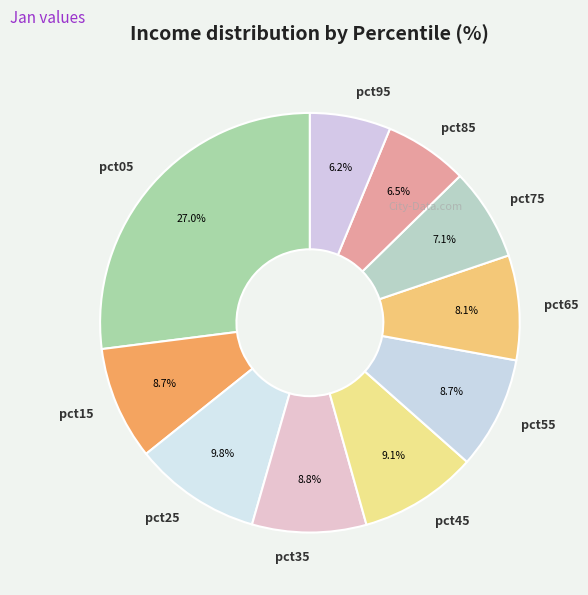

Which slice is the largest?

pct05